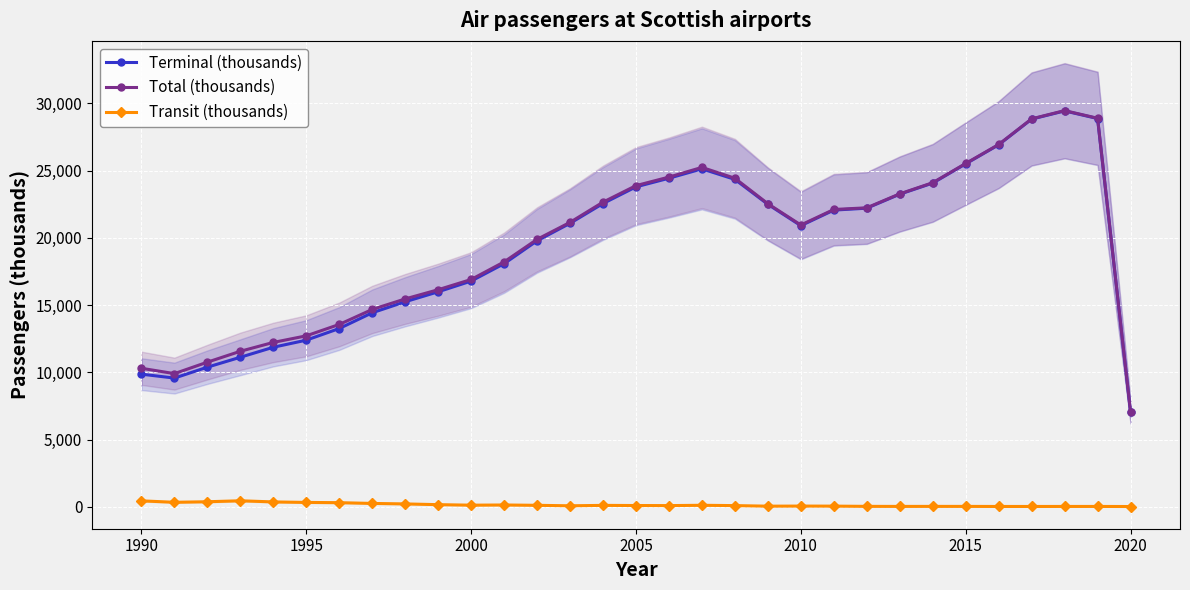

The value of Total (thousands) at 2000 is 16904.3. True or false?

True